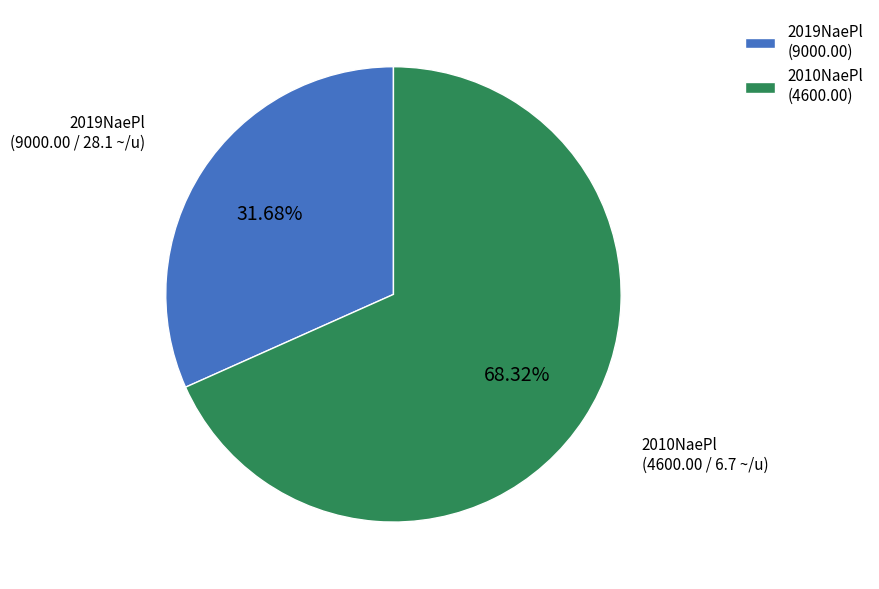

Which slice is the largest?

2010NaePl (4600.00)